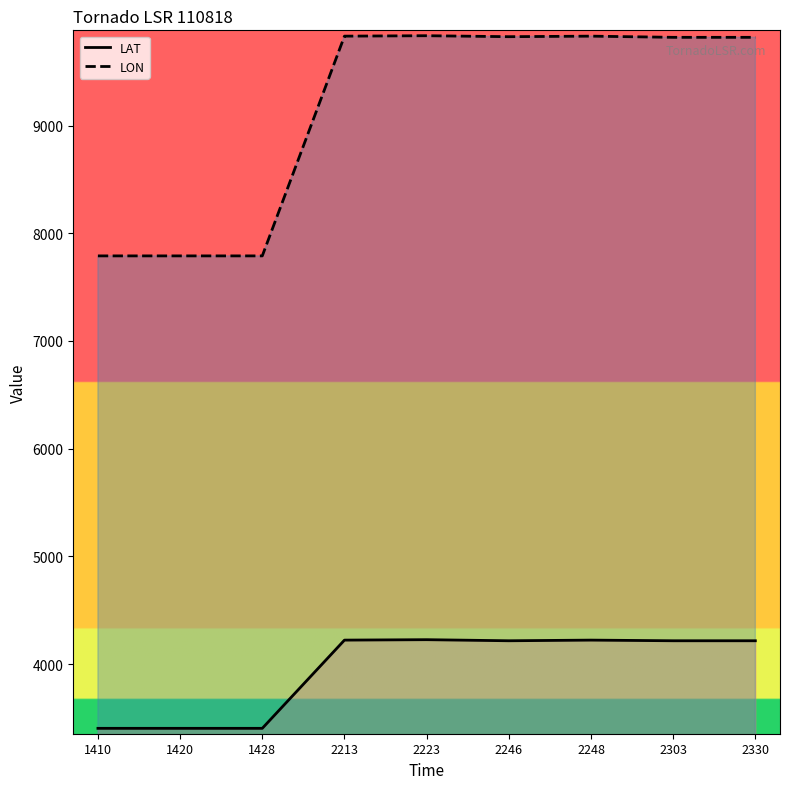

How many interior local peaks does the LAT series have?

2